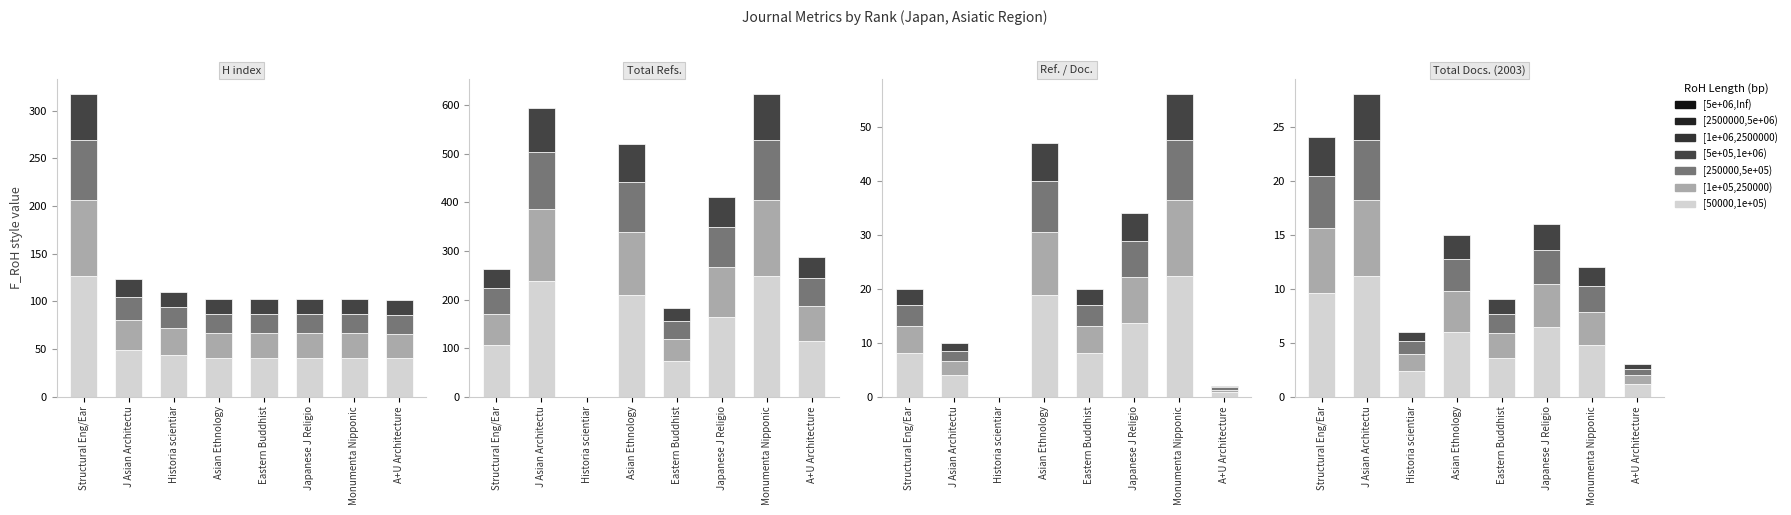

What is the minimum value shown in the chart?

0.4